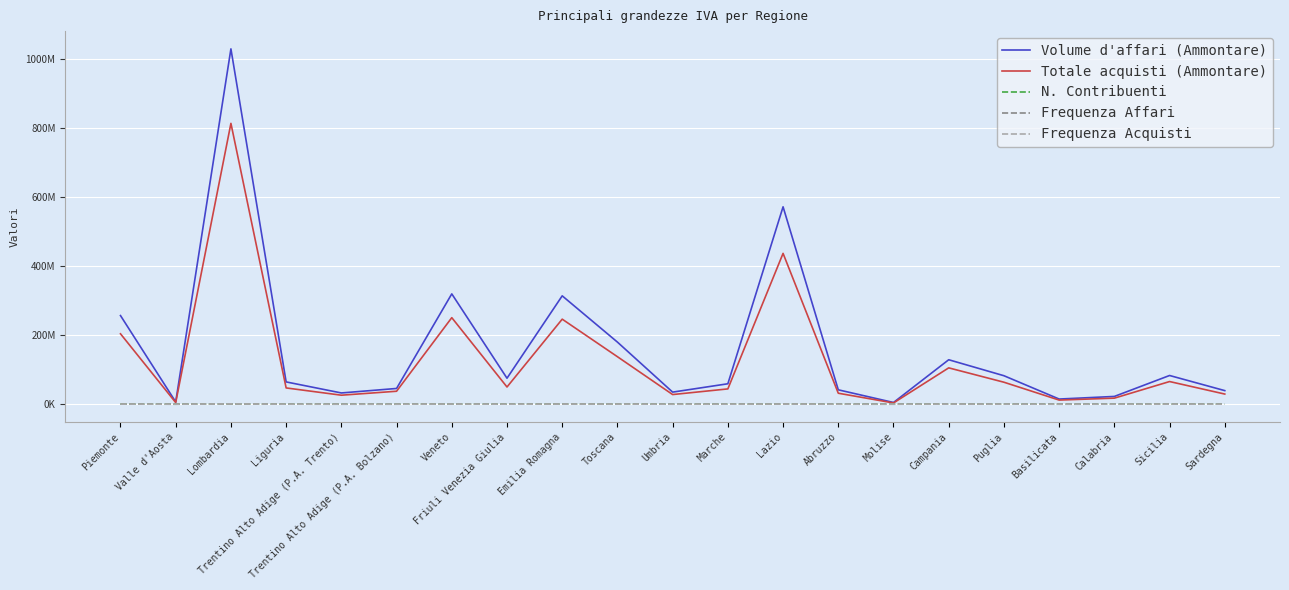

Reading right to left, transcribe all the data shown in this chart.

Volume d'affari (Ammontare): Sardegna=39280986	Sicilia=83045216	Calabria=22460334	Basilicata=14908948	Puglia=82392196	Campania=128598793	Molise=4917940	Abruzzo=41593916	Lazio=571014653	Marche=59110266	Umbria=34947081	Toscana=179637593	Emilia Romagna=313464663	Friuli Venezia Giulia=75152986	Veneto=319174460	Trentino Alto Adige (P.A. Bolzano)=45523476	Trentino Alto Adige (P.A. Trento)=32523060	Liguria=64471648	Lombardia=1027919635	Valle d'Aosta=6579882	Piemonte=256396197
Totale acquisti (Ammontare): Sardegna=29327731	Sicilia=65532127	Calabria=17505931	Basilicata=11939124	Puglia=63586347	Campania=105123008	Molise=3632263	Abruzzo=31748963	Lazio=436324217	Marche=44244043	Umbria=27895085	Toscana=137386216	Emilia Romagna=246002984	Friuli Venezia Giulia=49763269	Veneto=250329158	Trentino Alto Adige (P.A. Bolzano)=37476641	Trentino Alto Adige (P.A. Trento)=26040076	Liguria=47061399	Lombardia=812426355	Valle d'Aosta=4760925	Piemonte=203672005
N. Contribuenti: Sardegna=122419	Sicilia=313577	Calabria=128536	Basilicata=46519	Puglia=305103	Campania=376126	Molise=27335	Abruzzo=113495	Lazio=446847	Marche=142064	Umbria=76139	Toscana=340407	Emilia Romagna=394075	Friuli Venezia Giulia=88940	Veneto=434911	Trentino Alto Adige (P.A. Bolzano)=57081	Trentino Alto Adige (P.A. Trento)=48991	Liguria=120995	Lombardia=819214	Valle d'Aosta=11889	Piemonte=338676
Frequenza Affari: Sardegna=107958	Sicilia=265852	Calabria=106470	Basilicata=39595	Puglia=265893	Campania=318540	Molise=23668	Abruzzo=97633	Lazio=376392	Marche=125399	Umbria=66459	Toscana=301409	Emilia Romagna=358143	Friuli Venezia Giulia=80970	Veneto=394670	Trentino Alto Adige (P.A. Bolzano)=53493	Trentino Alto Adige (P.A. Trento)=45362	Liguria=108516	Lombardia=733871	Valle d'Aosta=10856	Piemonte=308266
Frequenza Acquisti: Sardegna=112298	Sicilia=278043	Calabria=110637	Basilicata=42021	Puglia=276502	Campania=330702	Molise=24816	Abruzzo=101704	Lazio=399985	Marche=132695	Umbria=70140	Toscana=316254	Emilia Romagna=375852	Friuli Venezia Giulia=85065	Veneto=414382	Trentino Alto Adige (P.A. Bolzano)=55398	Trentino Alto Adige (P.A. Trento)=47271	Liguria=112493	Lombardia=775347	Valle d'Aosta=11316	Piemonte=321225